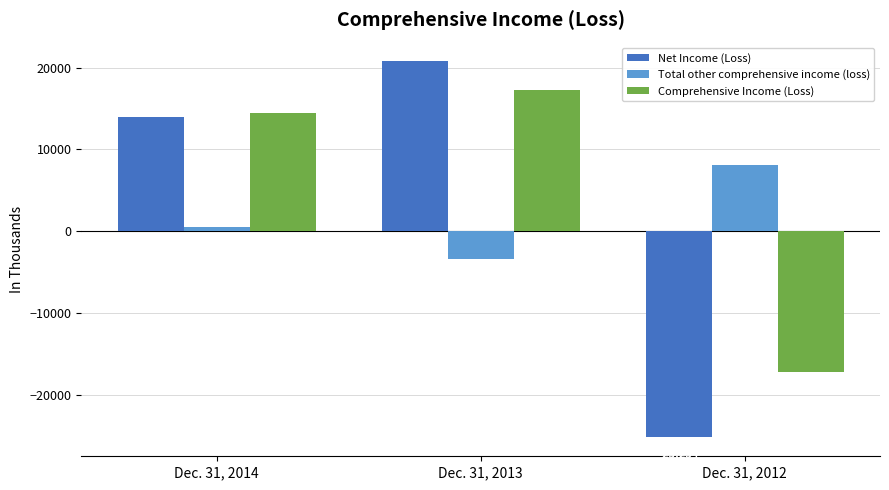

At Dec. 31, 2012, list the series in order from smallest to largest.

Net Income (Loss), Comprehensive Income (Loss), Total other comprehensive income (loss)